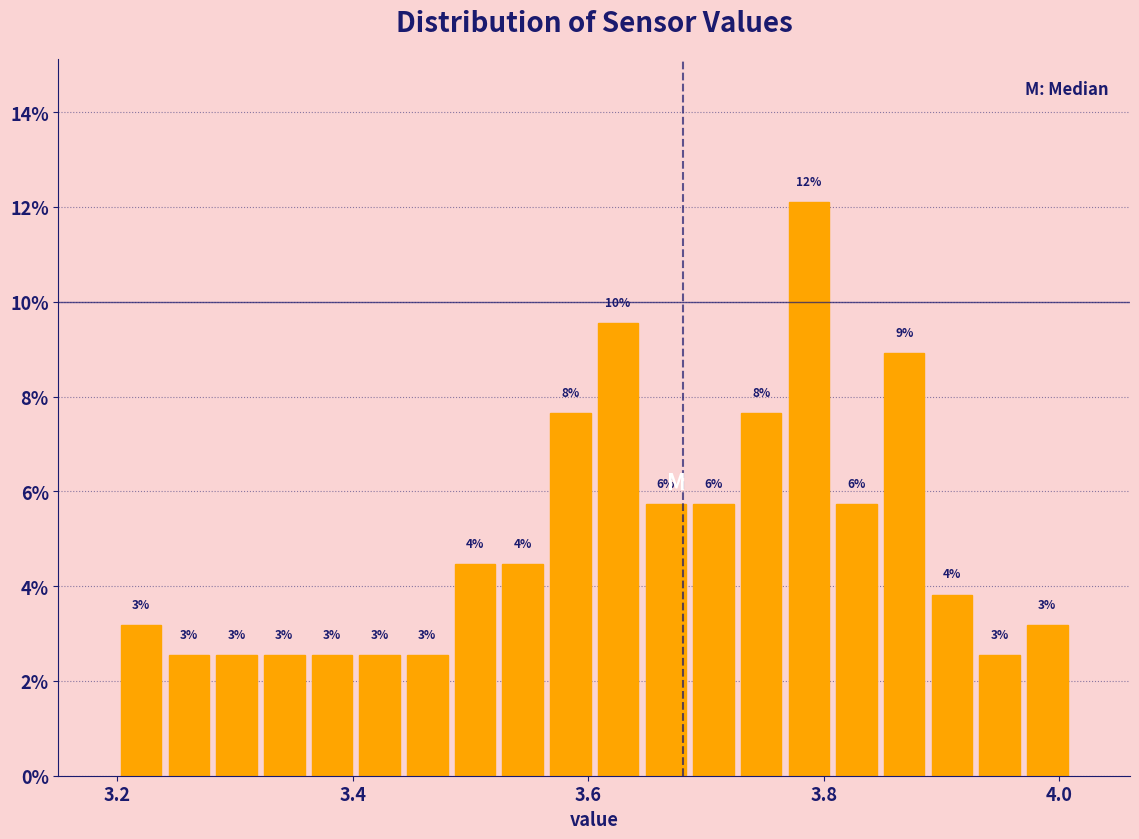

Around what value on the x-axis is the tallest bar? Give the approximate position of its centre, as read against the axis.

3.78